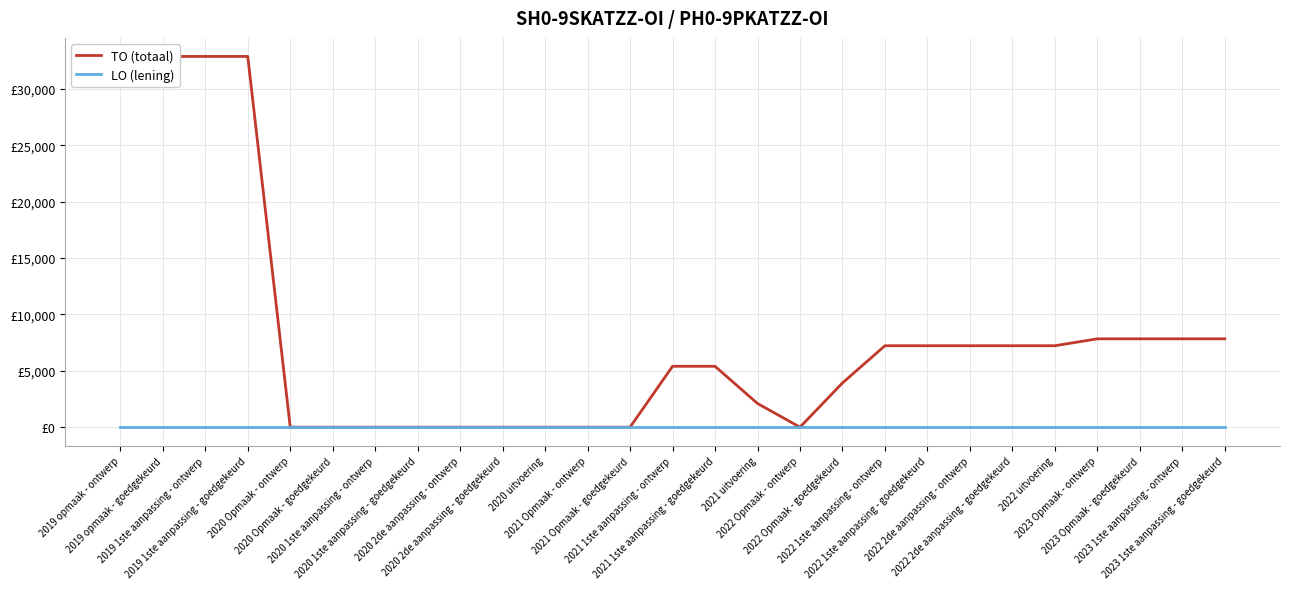

True or false: TO (totaal) has more than 1 points higher than both neighbors.

False